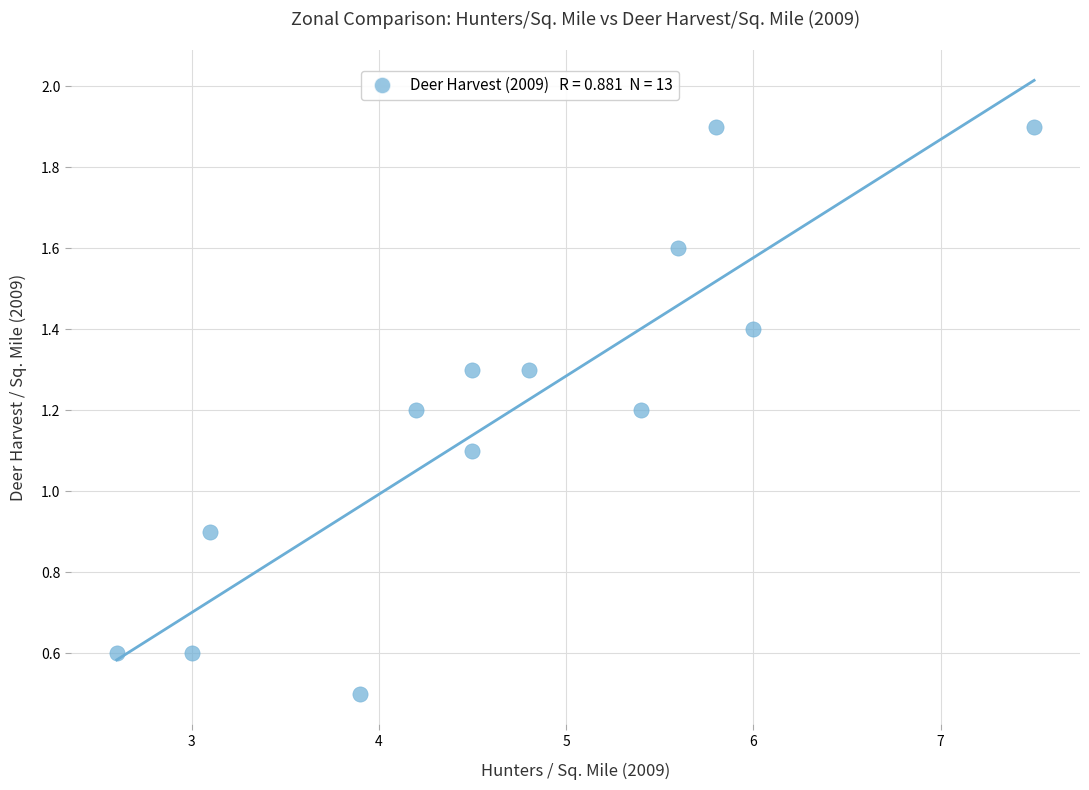

What is the range of X values (max minus min)?

4.9